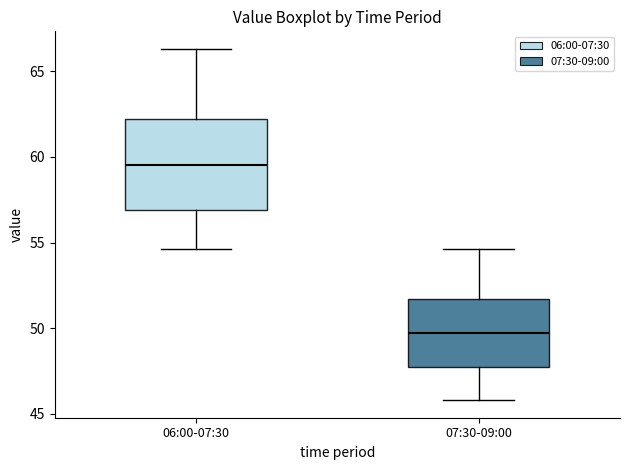

Reading left to right, read every box against the y-axis: the position of its median line, the range the box covers, and the ends of its whiskers. The values are not printed on the chart, so give them approximately, as read against the axis.

06:00-07:30: median 59.5, box 57.0 to 62.0, whiskers 54.5 to 66.5
07:30-09:00: median 49.5, box 48.0 to 51.5, whiskers 46.0 to 54.5